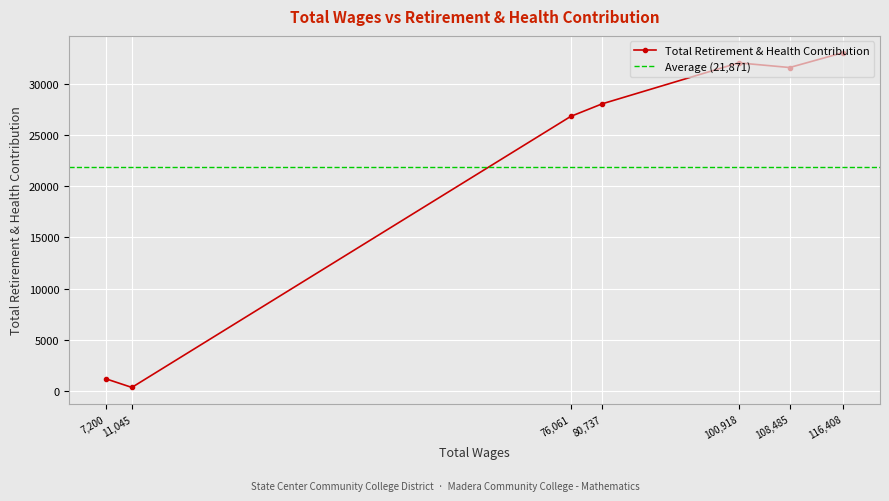

The value of Total Retirement & Health Contribution at 80,737 is 28050. True or false?

True